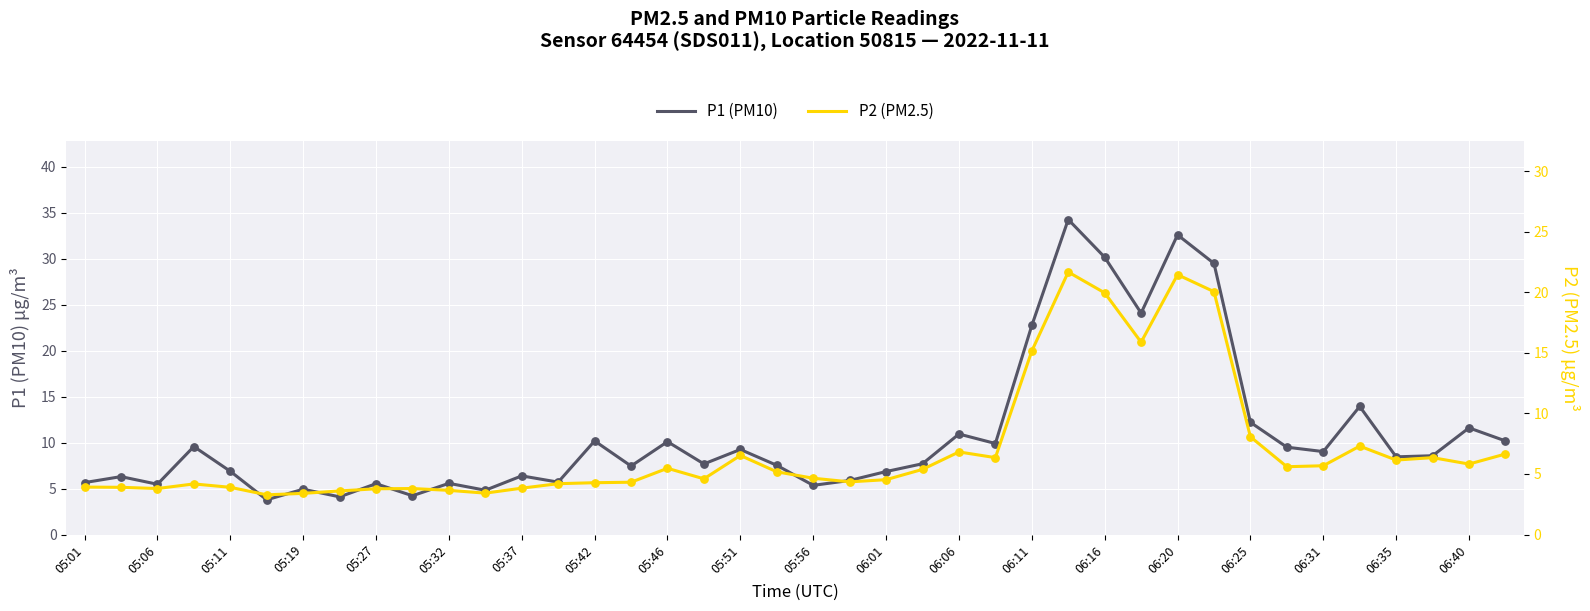

Which series has the largest total across all categories?

P1 (PM10)